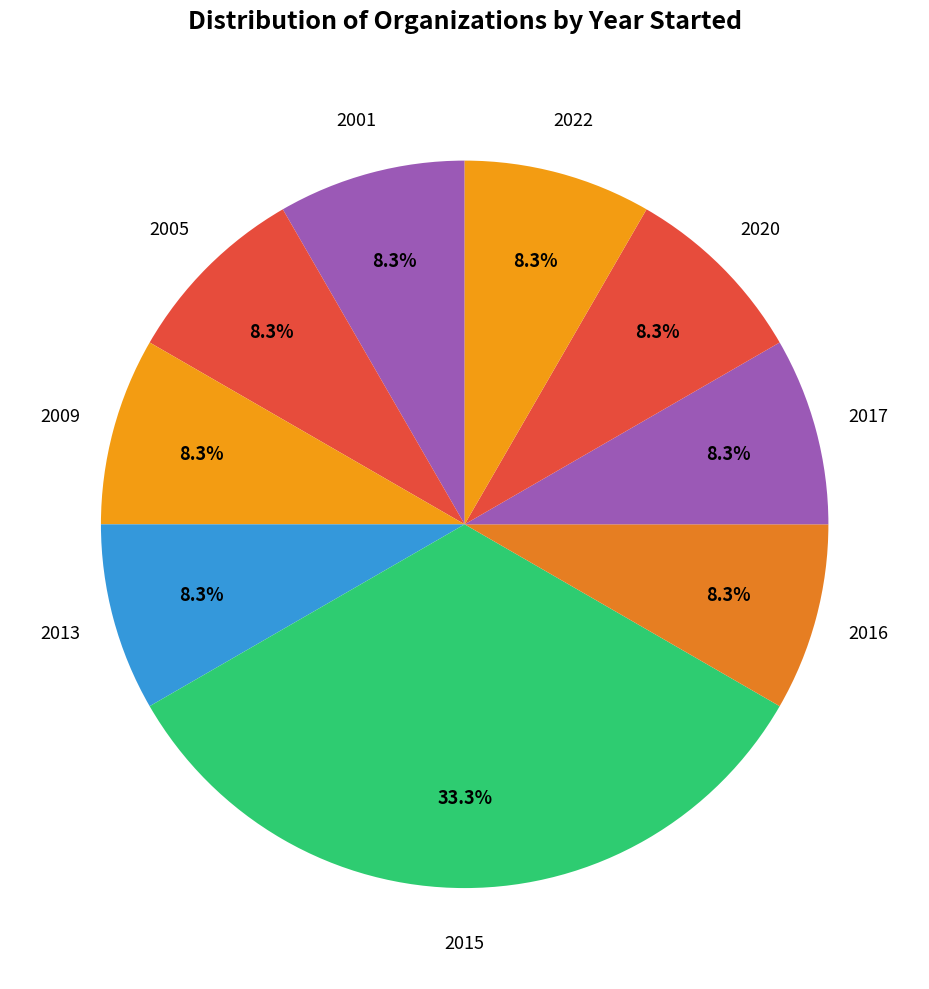

How many slices are in this pie chart?

9